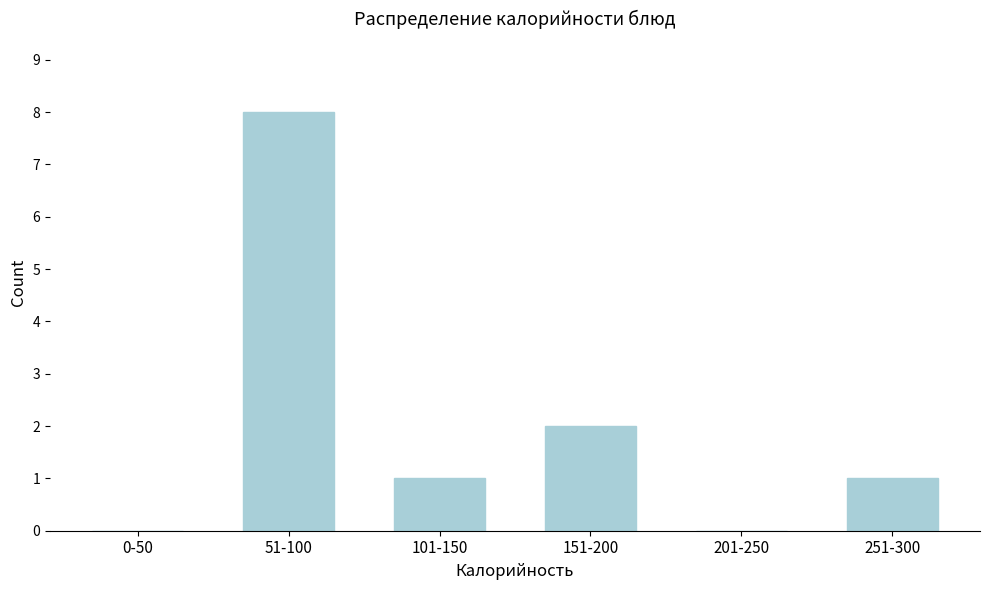

Reading right to left, extract all data points from this chart.

251-300=1	201-250=0	151-200=2	101-150=1	51-100=8	0-50=0